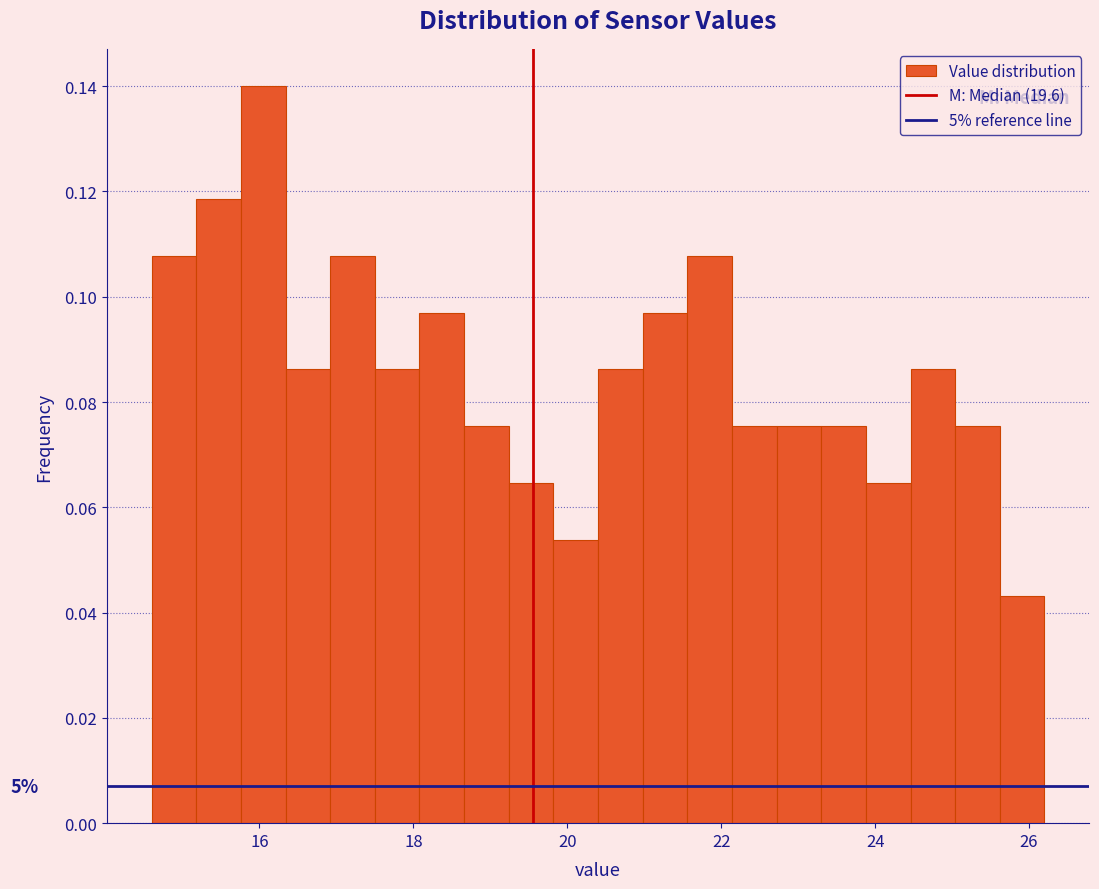

Around what value on the x-axis is the tallest bar? Give the approximate position of its centre, as read against the axis.

16.0